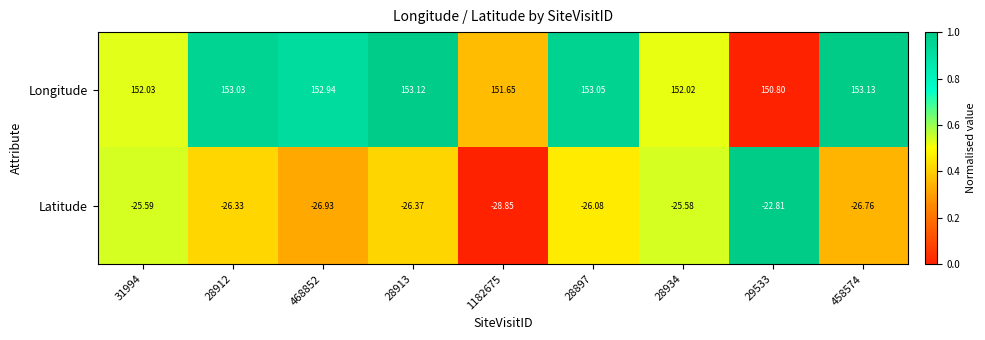

Rank the series by their average value, from lowest to highest.

Latitude, Longitude